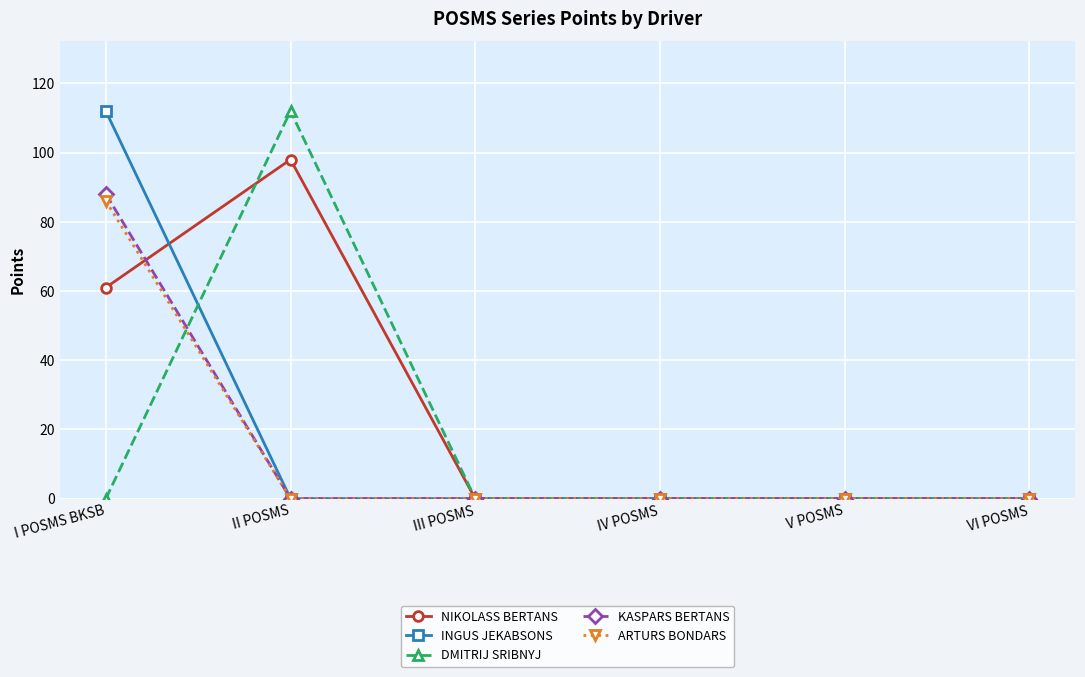

The value of KASPARS BERTANS at I POSMS BKSB is 32. True or false?

False